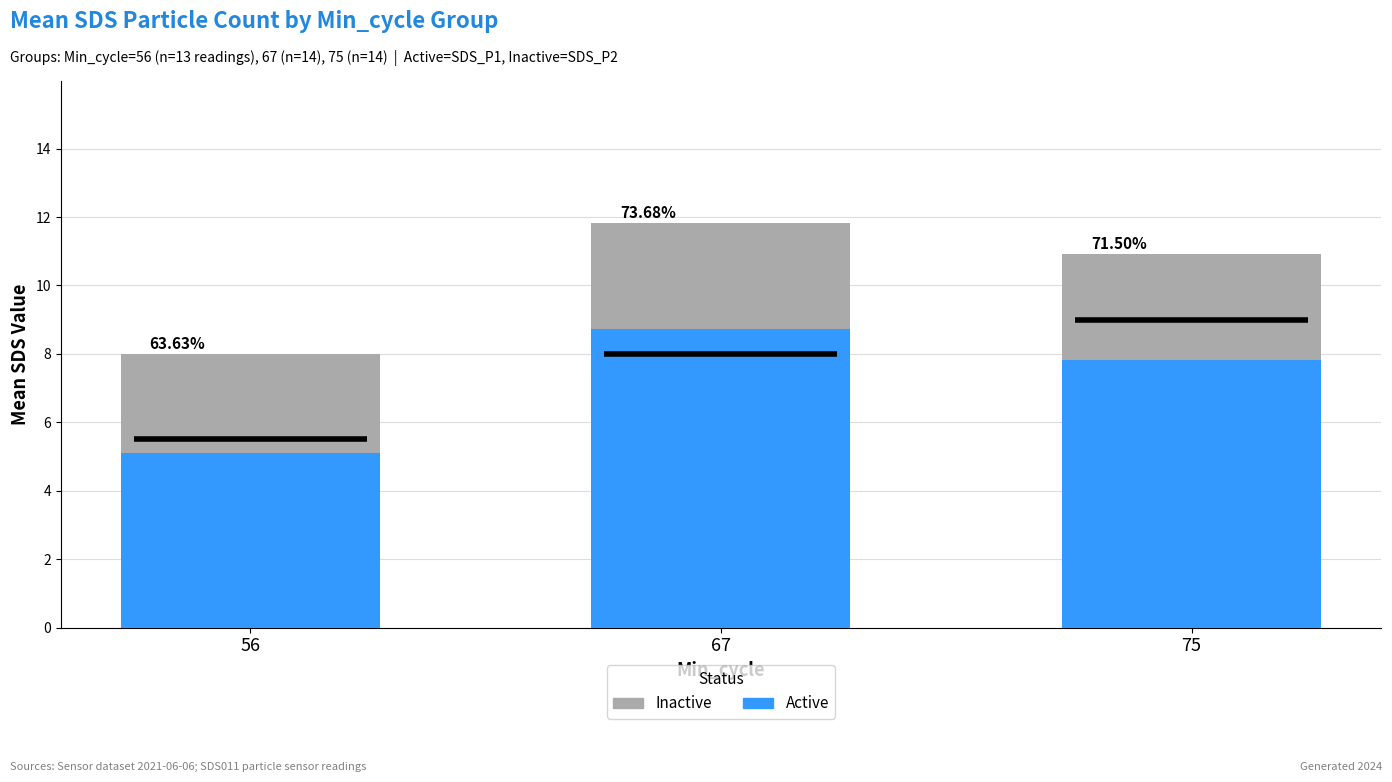

What is the approximate value of Active at 67?

8.7